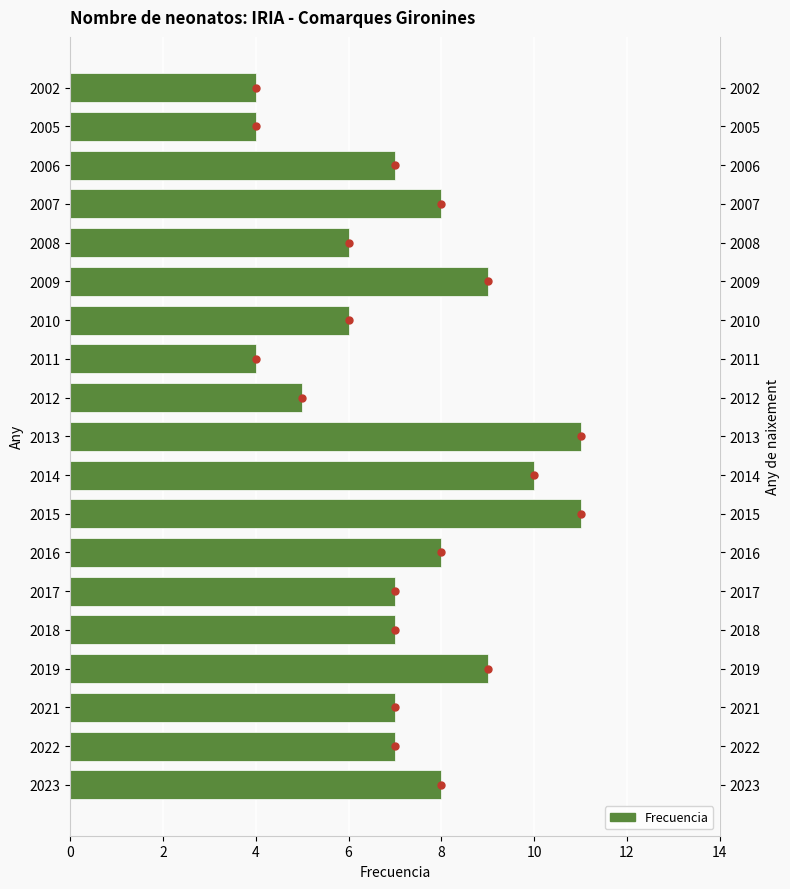

What is the greatest value displayed?

11